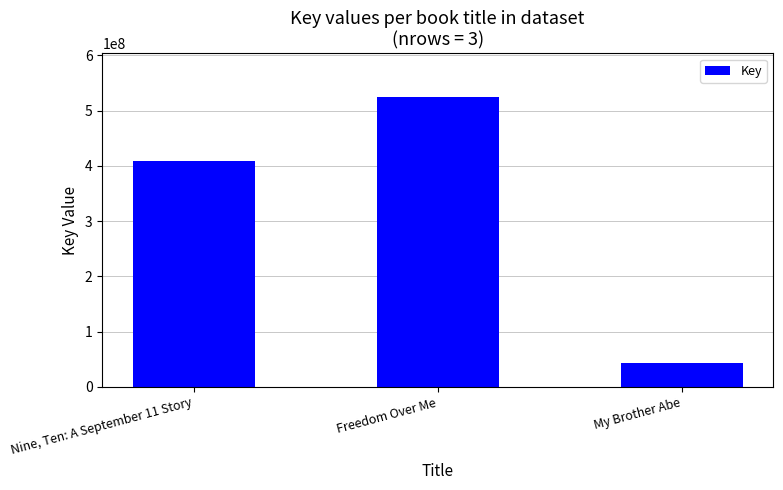

Reading right to left, extract all data points from this chart.

42692213	524910805	408889795